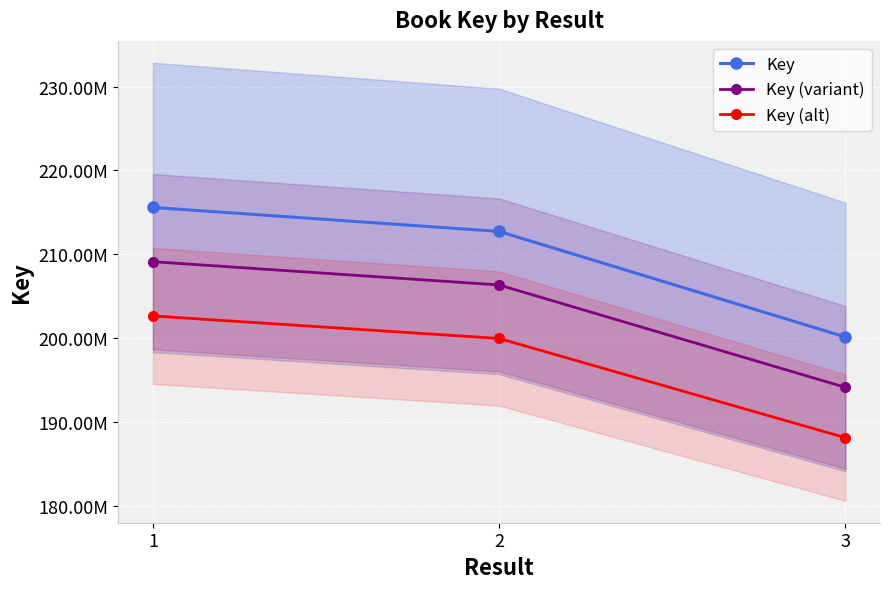

Read the Key (alt) value at 1.

202653047.1